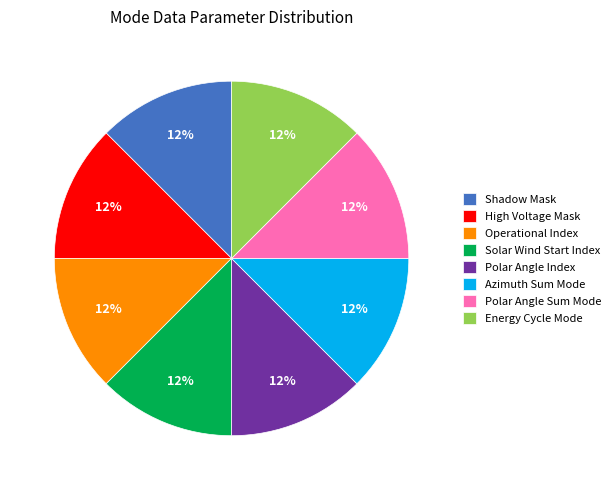

True or false: High Voltage Mask accounts for 12% of the total.

True